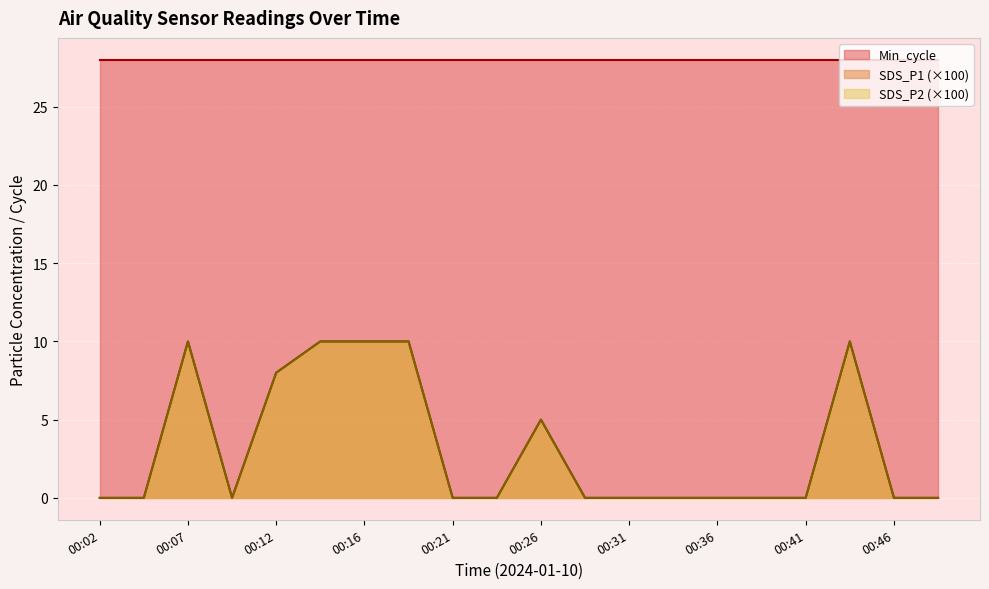

The value of SDS_P1 at 00:14 is 10. True or false?

True